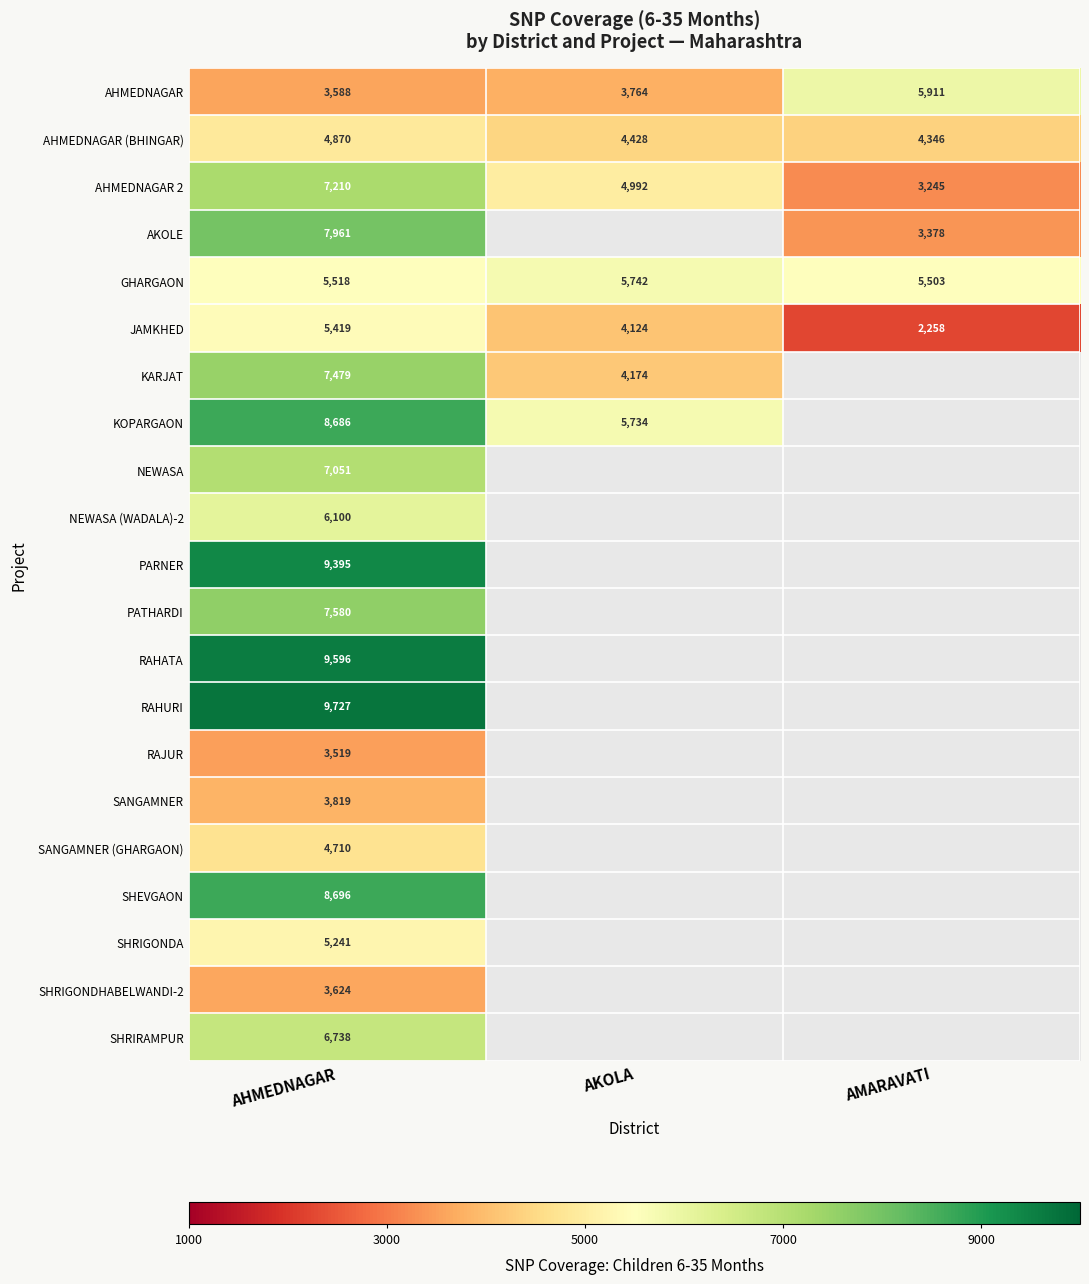

Between AHMEDNAGAR and AMARAVATI, which is larger?

AMARAVATI